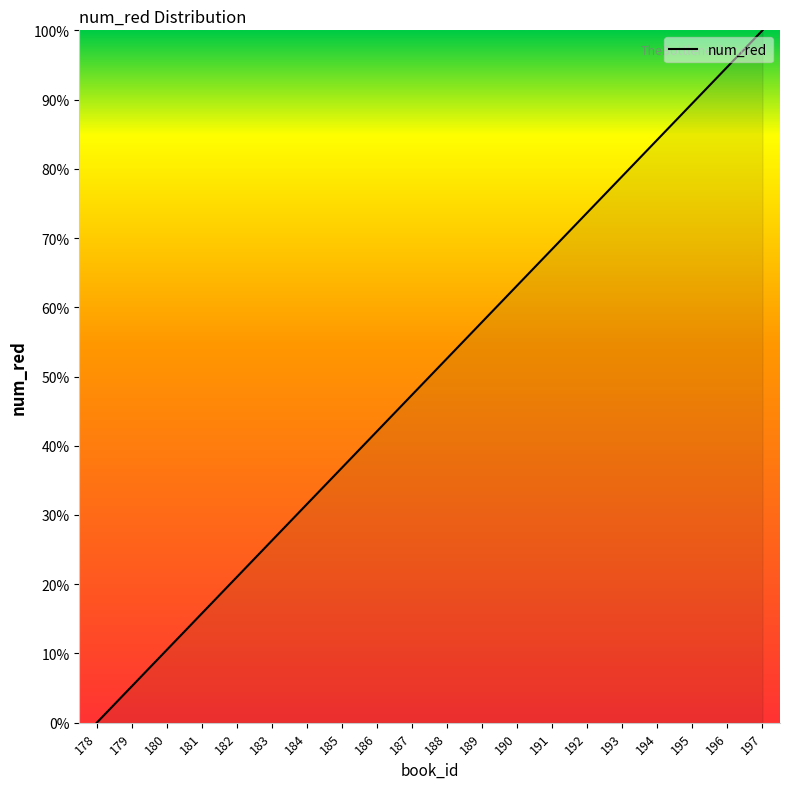

What is the greatest value displayed?

100.0